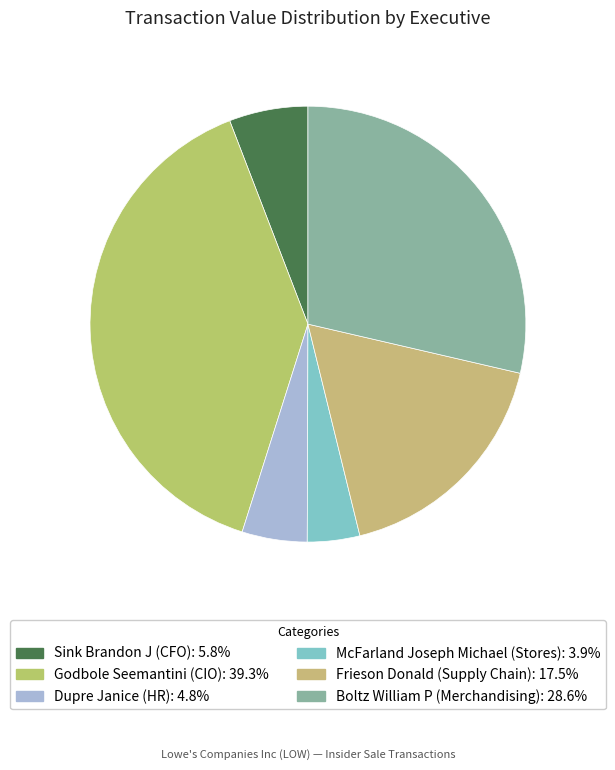

How many slices are in this pie chart?

6